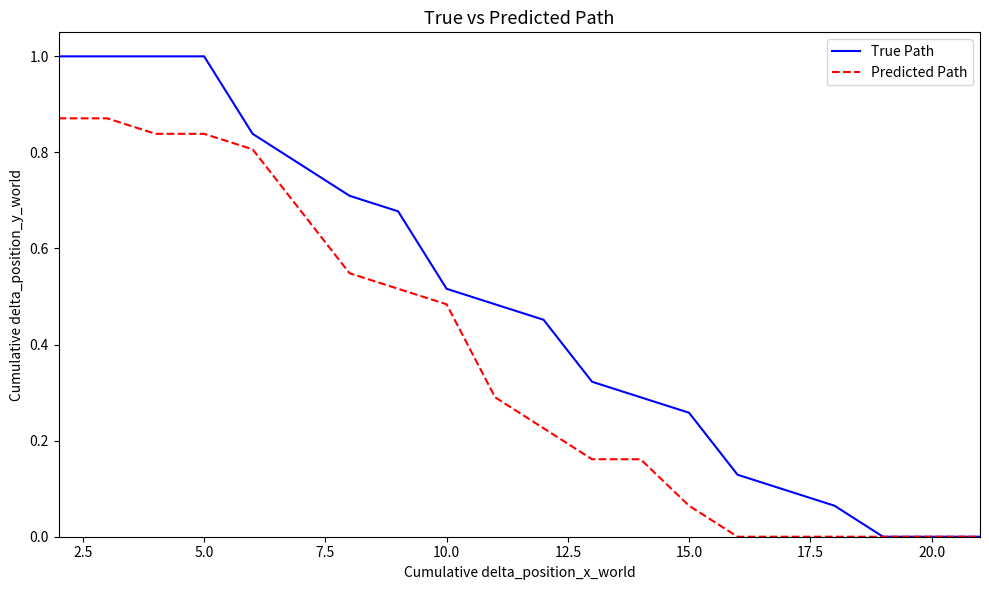

What is the greatest value displayed?

1.0